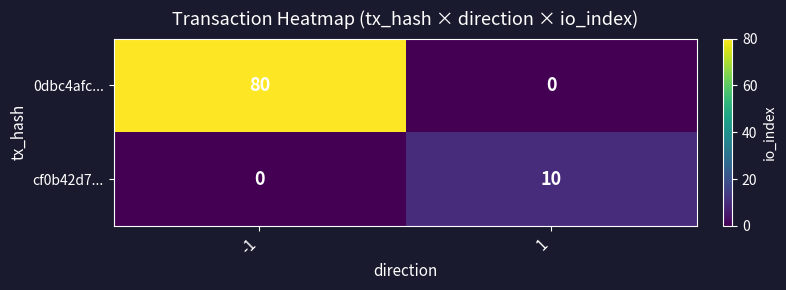

Reading left to right, list all the values displayed in this chart.

0dbc4afc...: 80	0
cf0b42d7...: 0	10